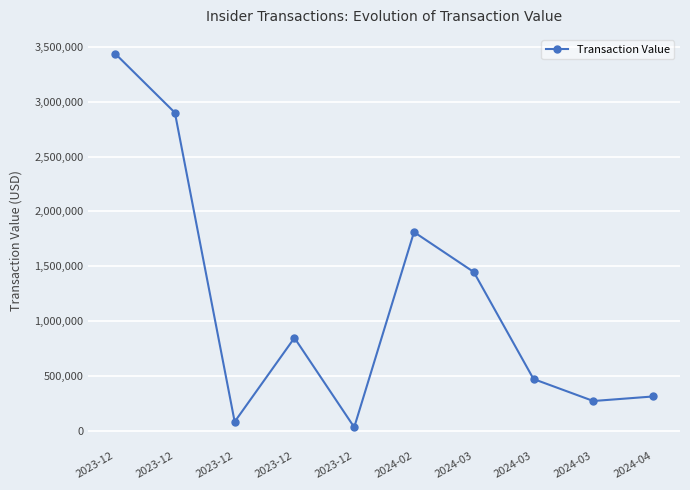

Between 2023-12 and 2023-12, which is larger?

2023-12